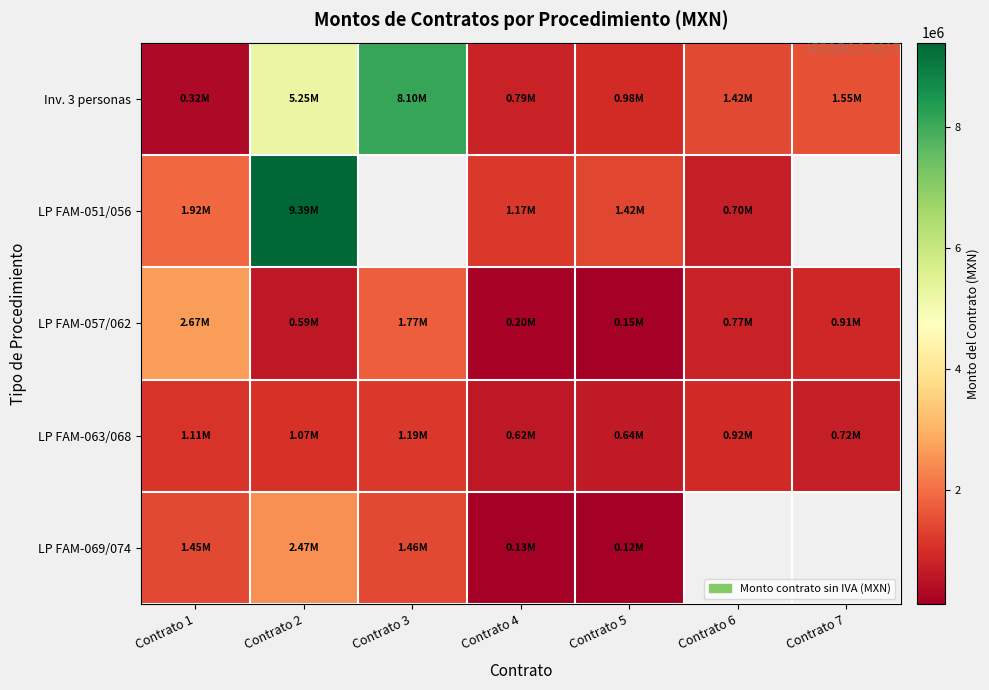

True or false: LP FAM-051/056 has a value of 749237.8 at Contrato 5.

False